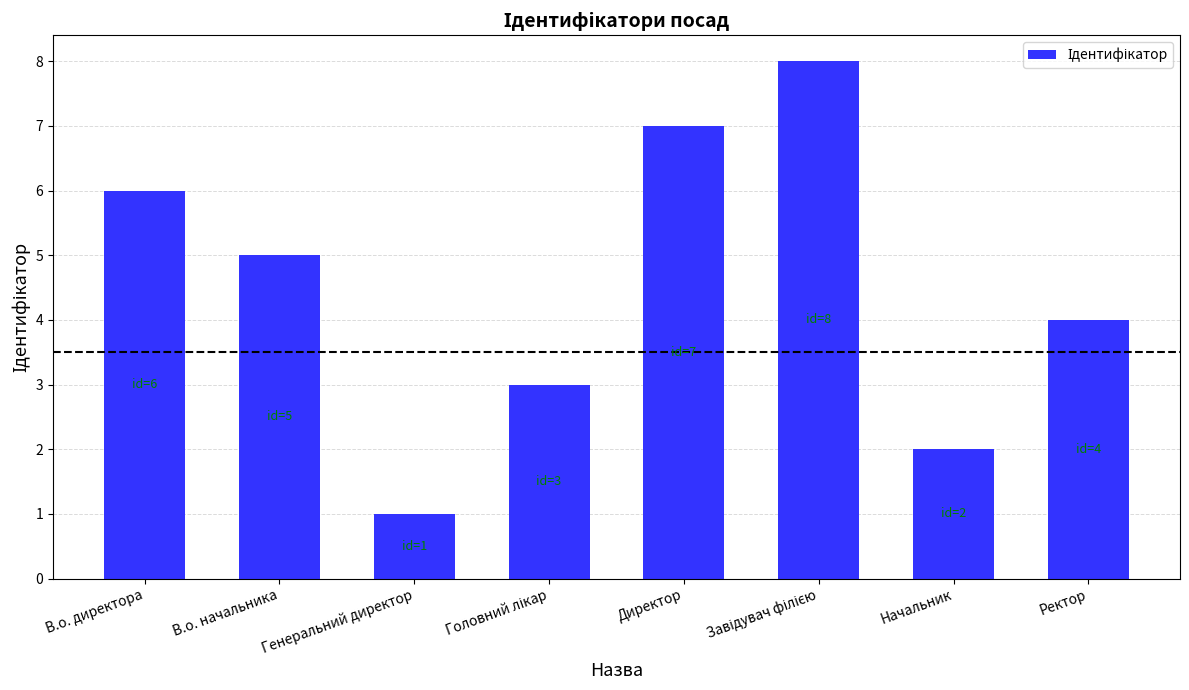

Read the value at Ректор.

4